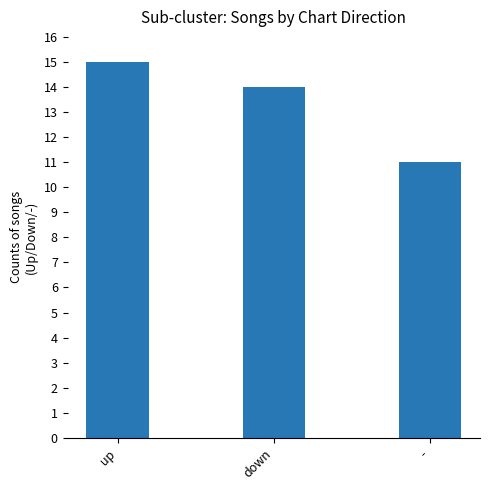

What is the average value?

13